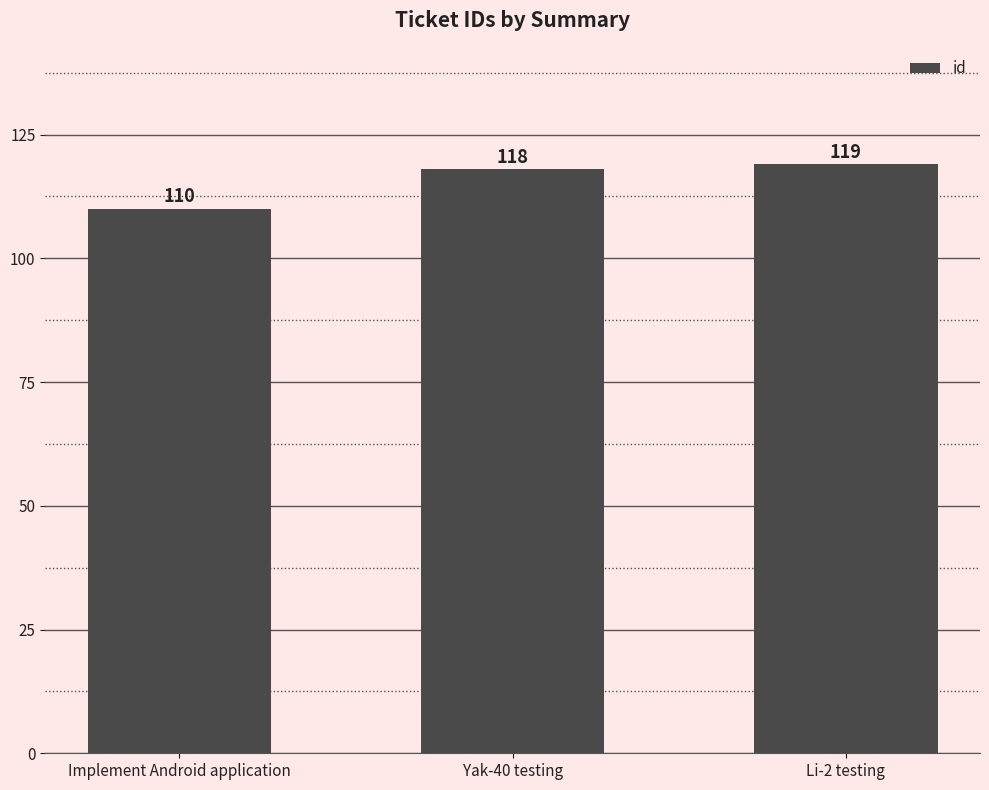

The chart shows a value of 40 at Yak-40 testing. True or false?

False